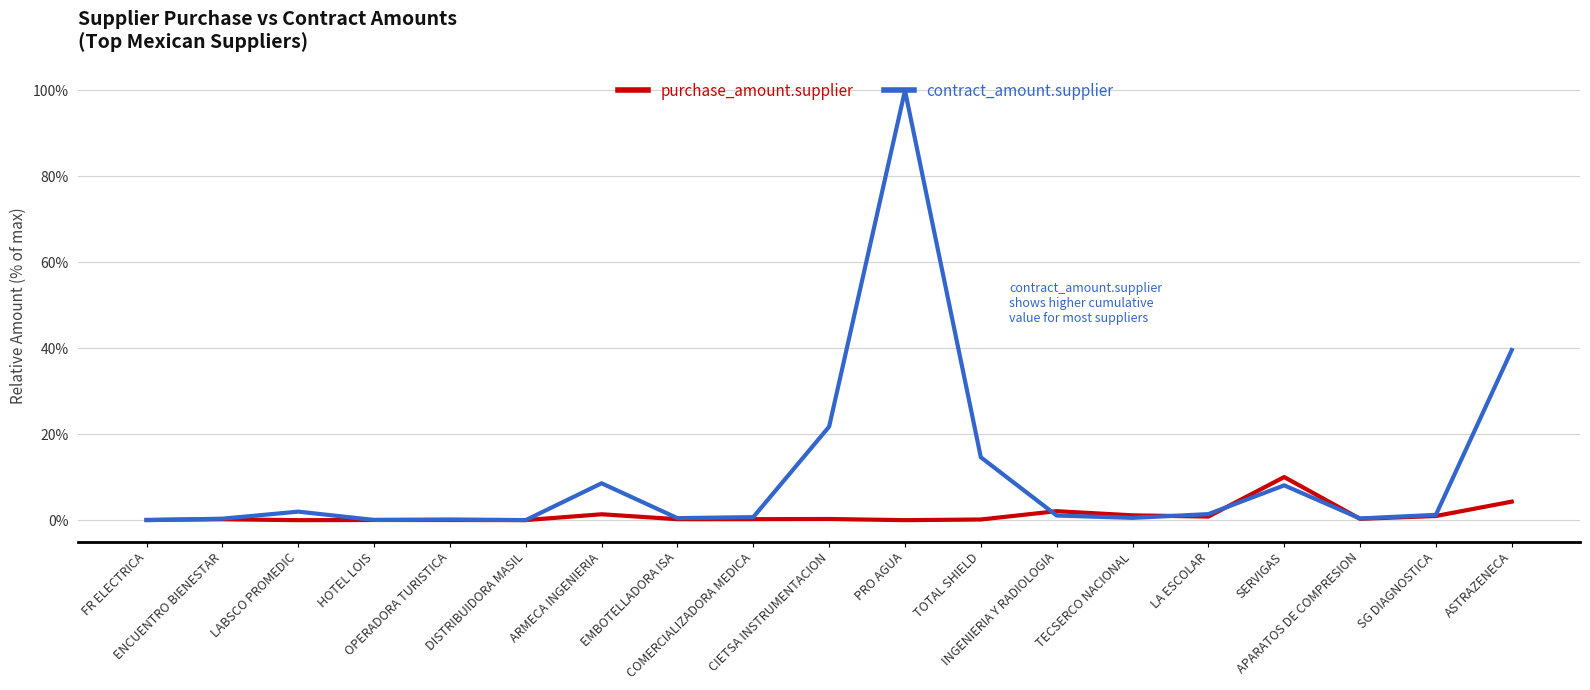

Which series has the widest spread of values?

contract_amount.supplier